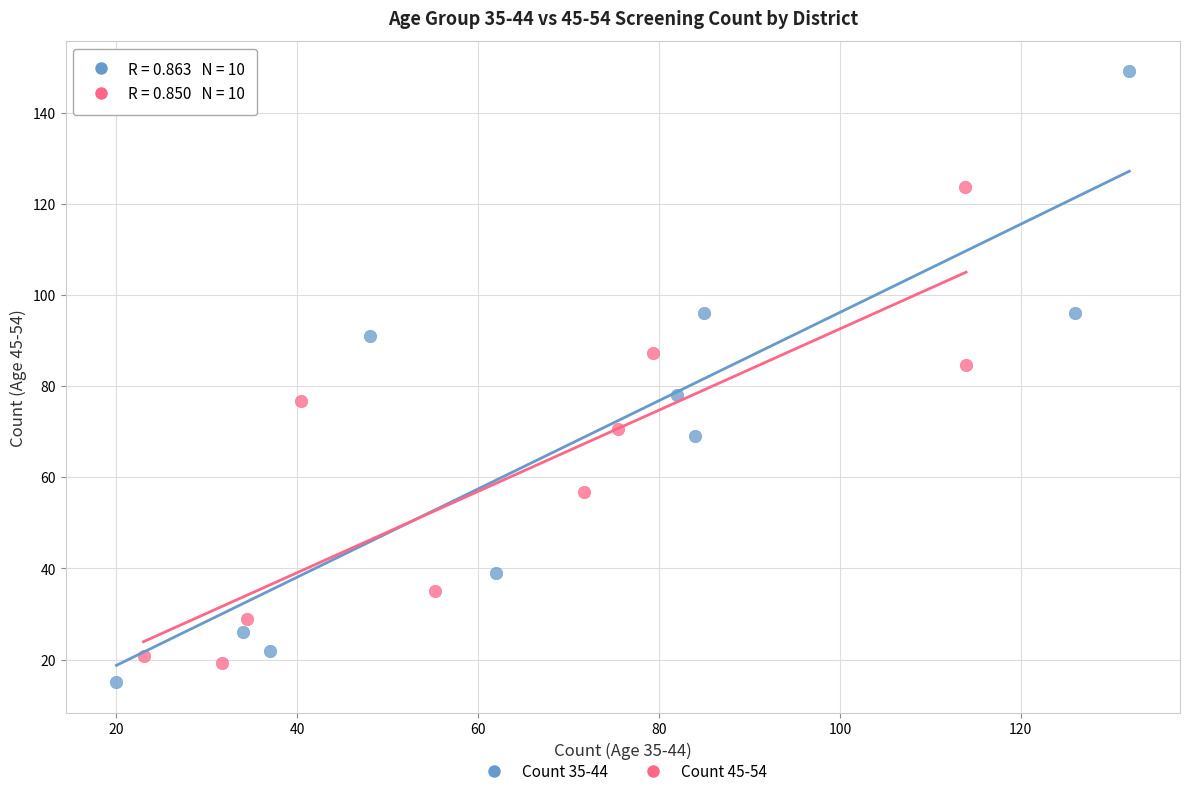

Which series has the largest Y range (max minus min)?

Count 35-44